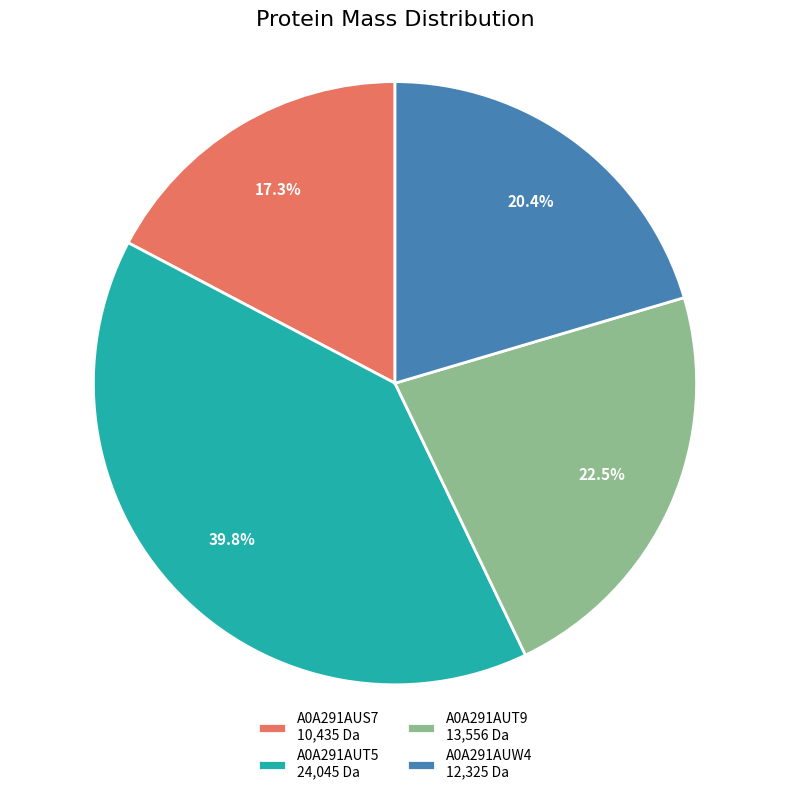

To the nearest percent, what is the difference between the A0A291AUT5 and A0A291AUS7 slice percentages?

23%